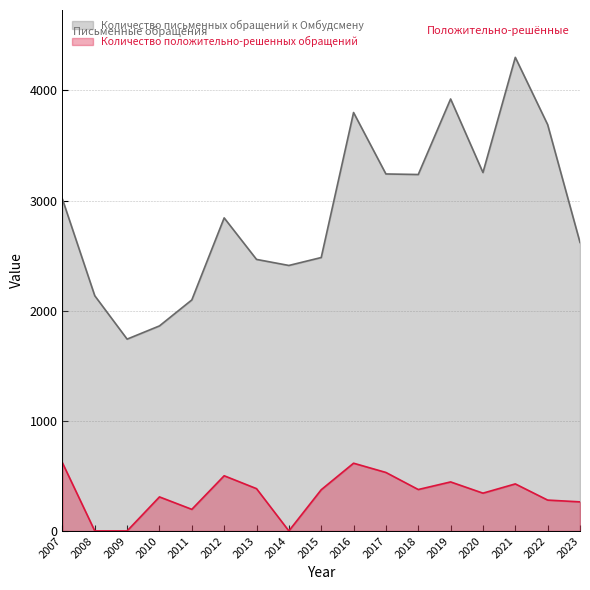

Is the value of Количество положительно-решенных обращений at 2012 greater than the value of Количество письменных обращений к Омбудсмену at 2012?

No